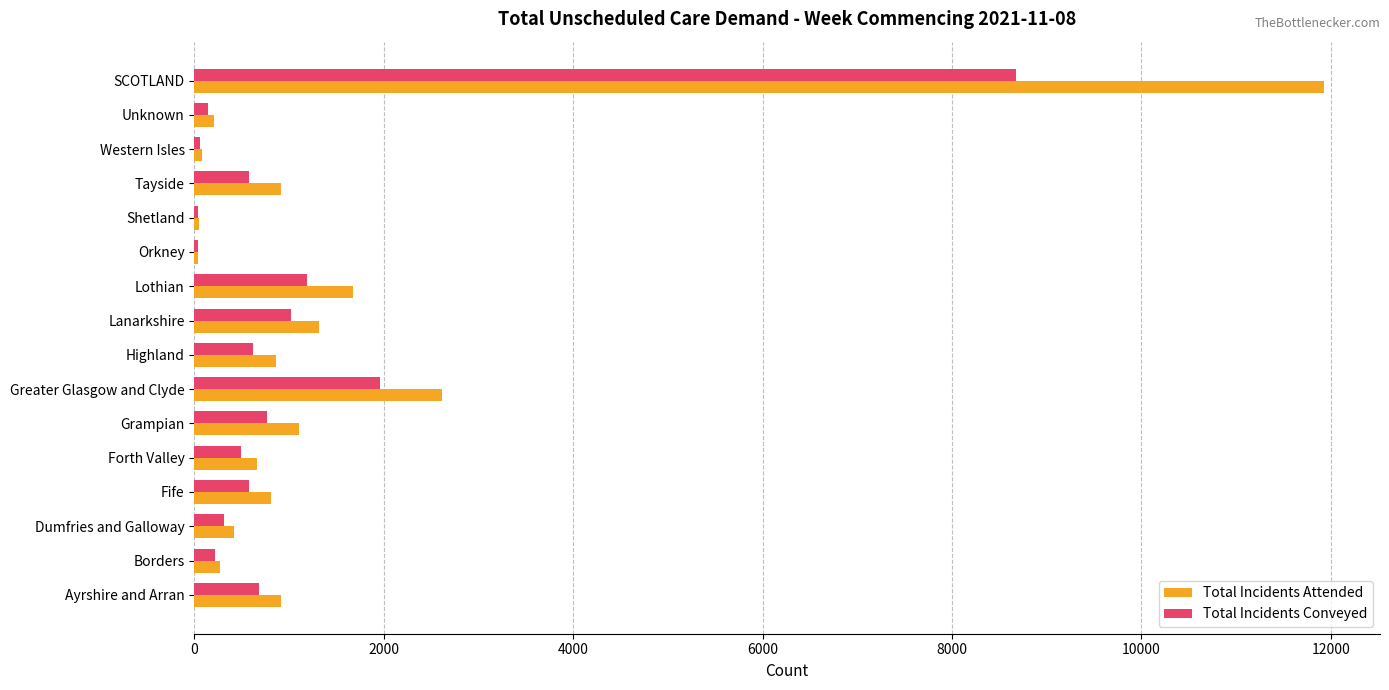

What is the sum of all Total Incidents Conveyed values?

17348